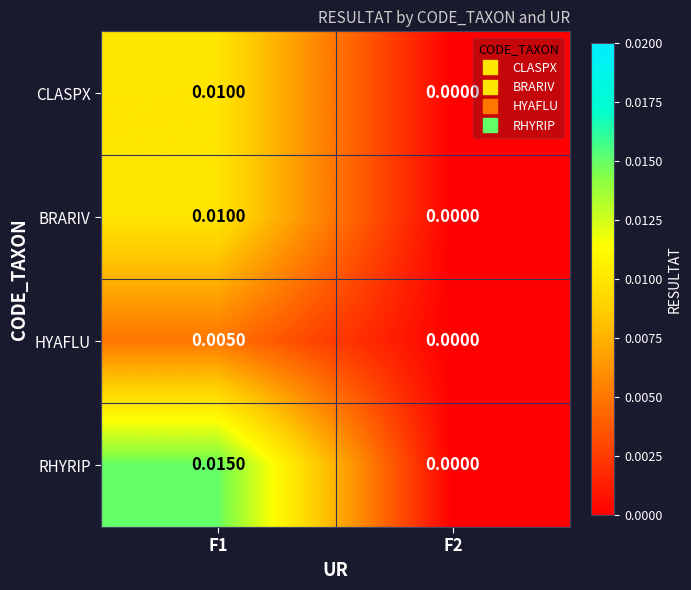

Which series changed the most between F1 and F2?

RHYRIP